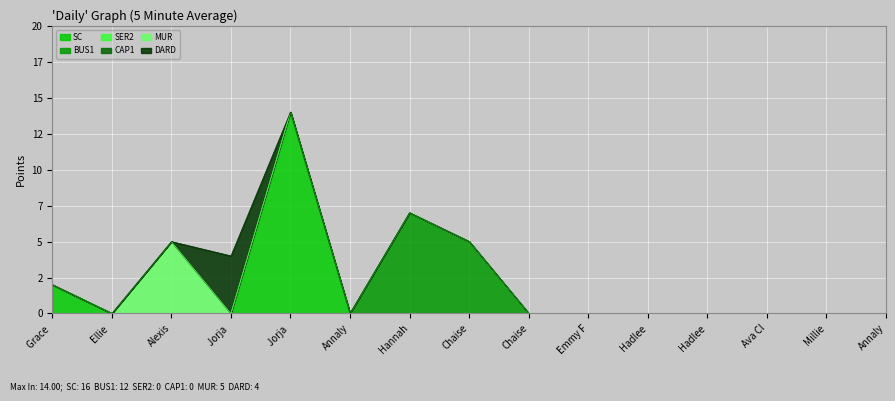

How many values in the SC series exceed 0?

2